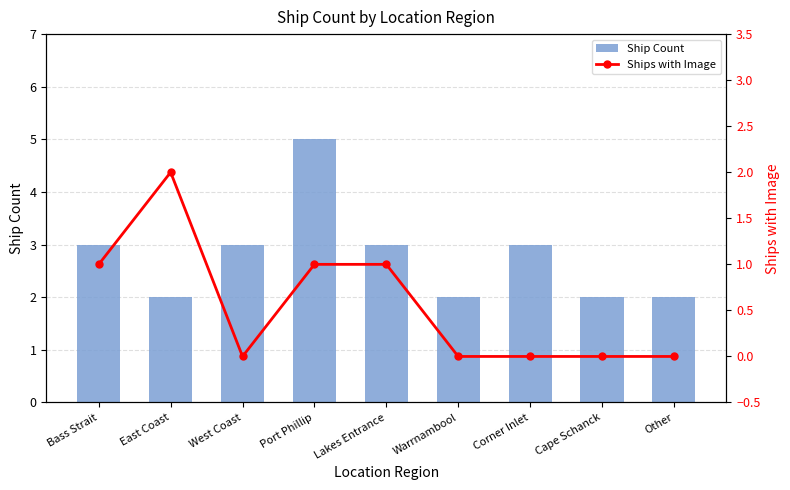

How many groups of bars are there?

9